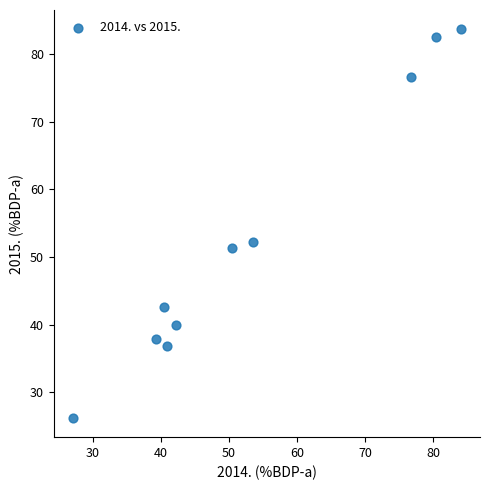

What Y value in the scatter plot is closest to 54?

52.2